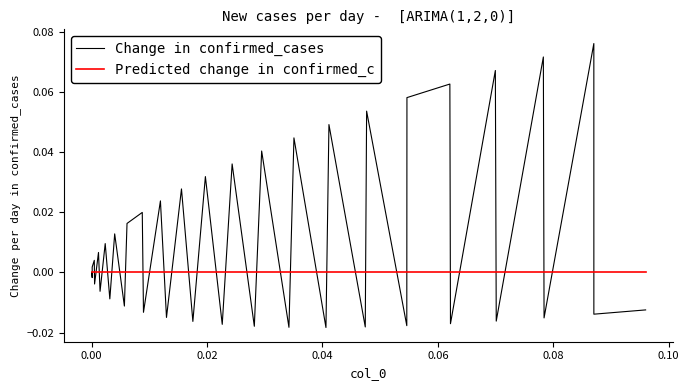

List the series in order of their overall mean, lowest first.

Predicted change in confirmed_c, Change in confirmed_cases